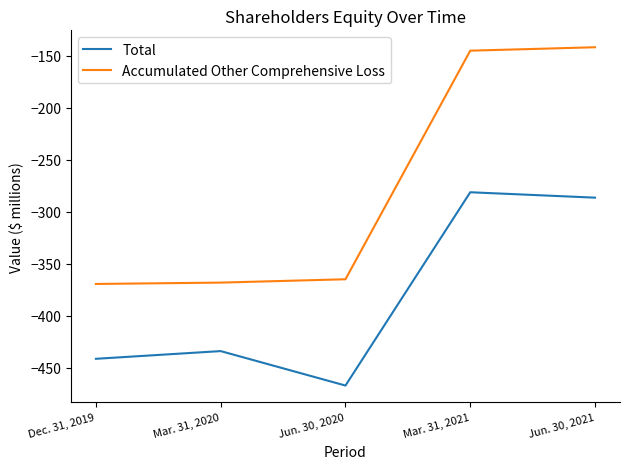

What is the sum of the Total values at Jun. 30, 2020 and Mar. 31, 2021?

-748.1